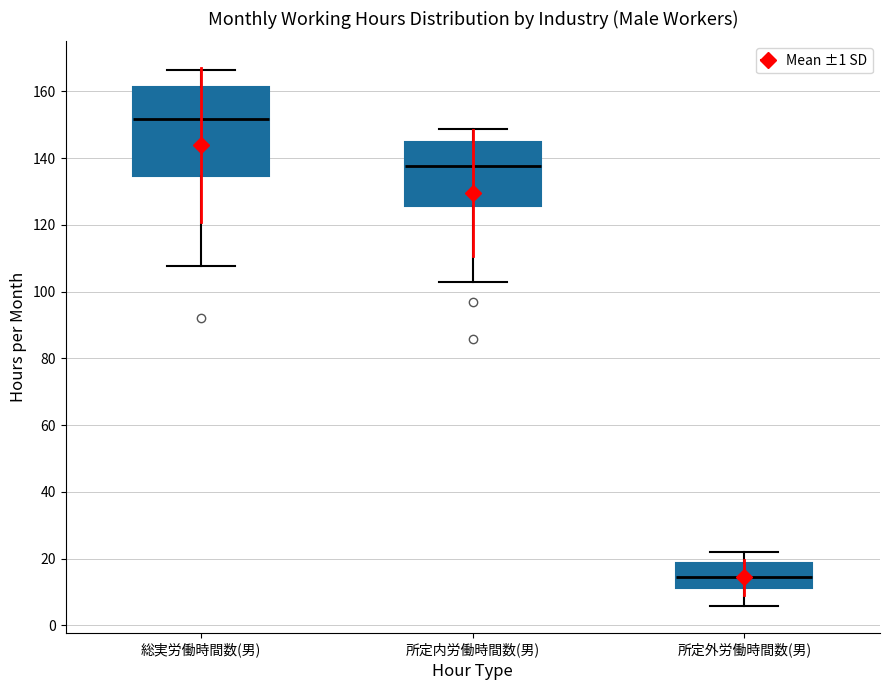

Which box has the highest median line?

総実労働時間数(男)